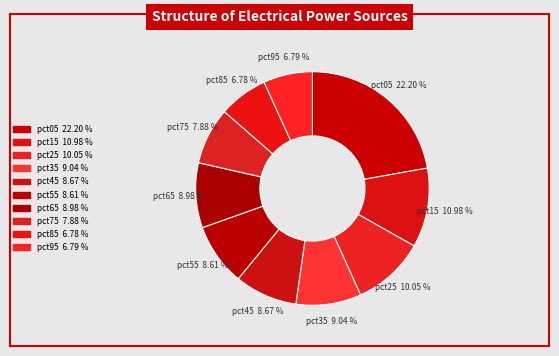

To the nearest percent, what percentage of the pie is pct05?

22%